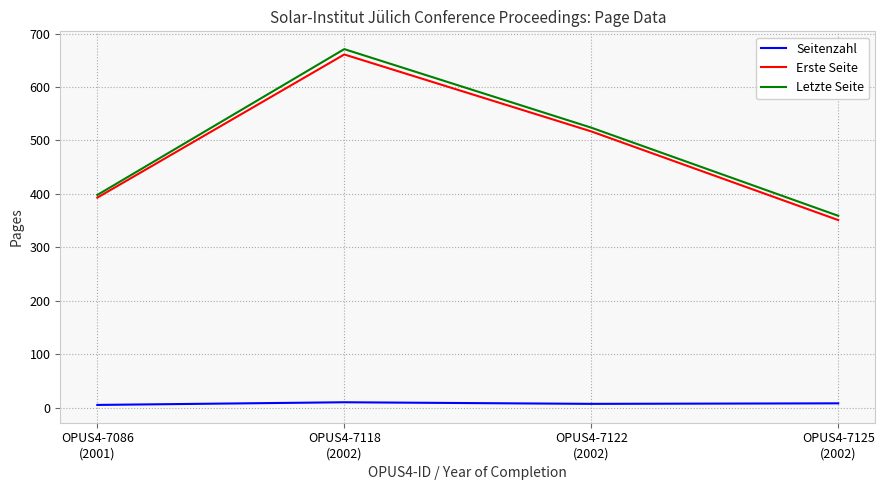

At which label does Seitenzahl first exceed 8?

OPUS4-7118
(2002)